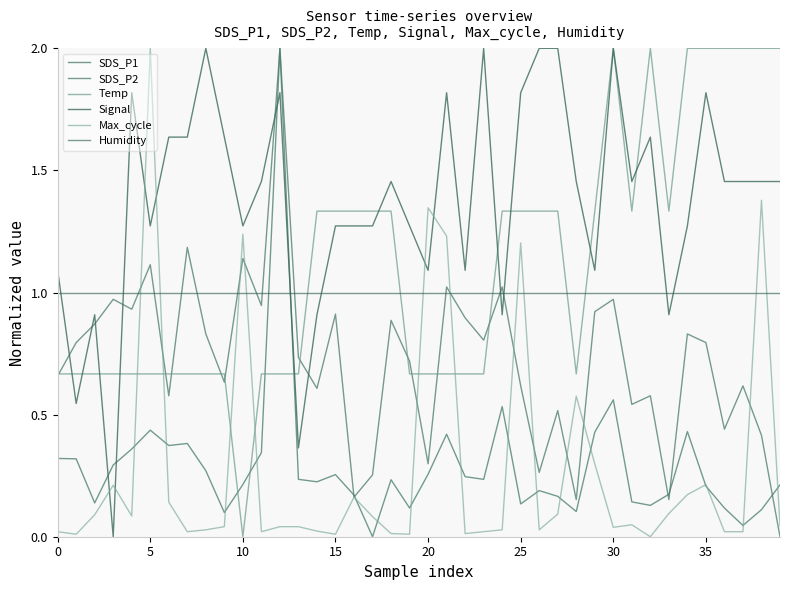

What is the sum of all SDS_P1 values?

11.6